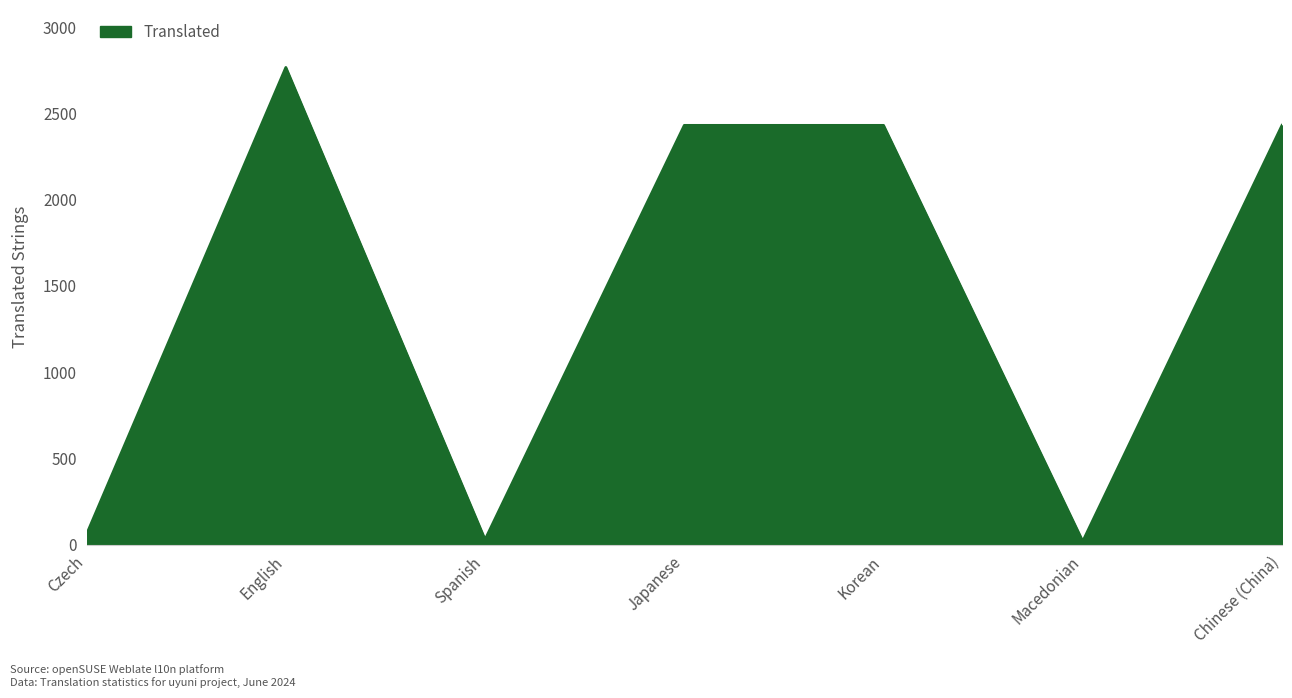

What is the change in value from Korean to Macedonian?

-2412